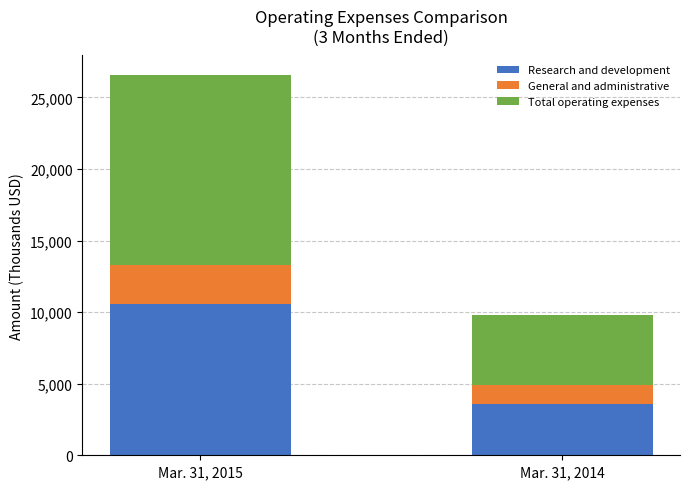

At which category is the sum across all series the highest?

Mar. 31, 2015